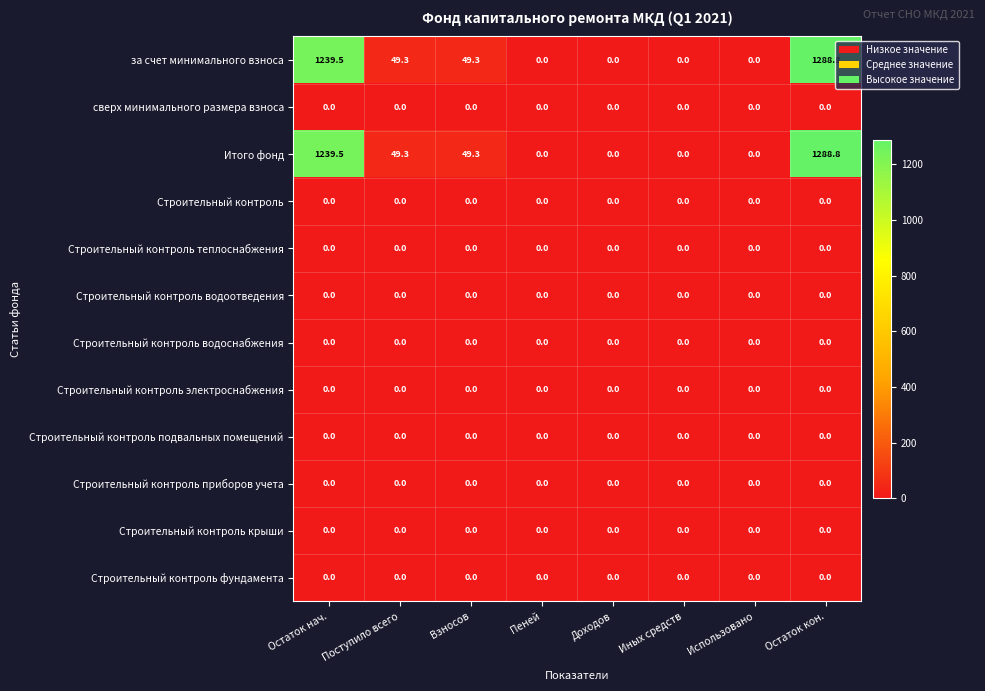

The value of Строительный контроль электроснабжения at Остаток кон. is 0.0. True or false?

True